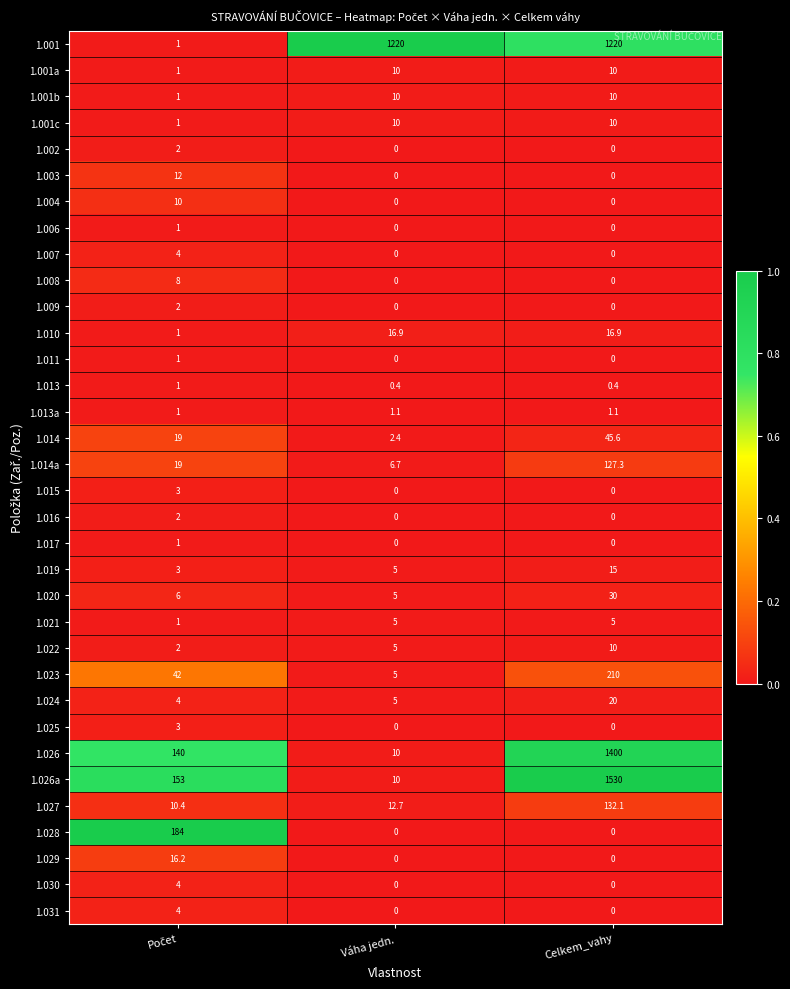

At how many categories does at least one series exceed 0?

3